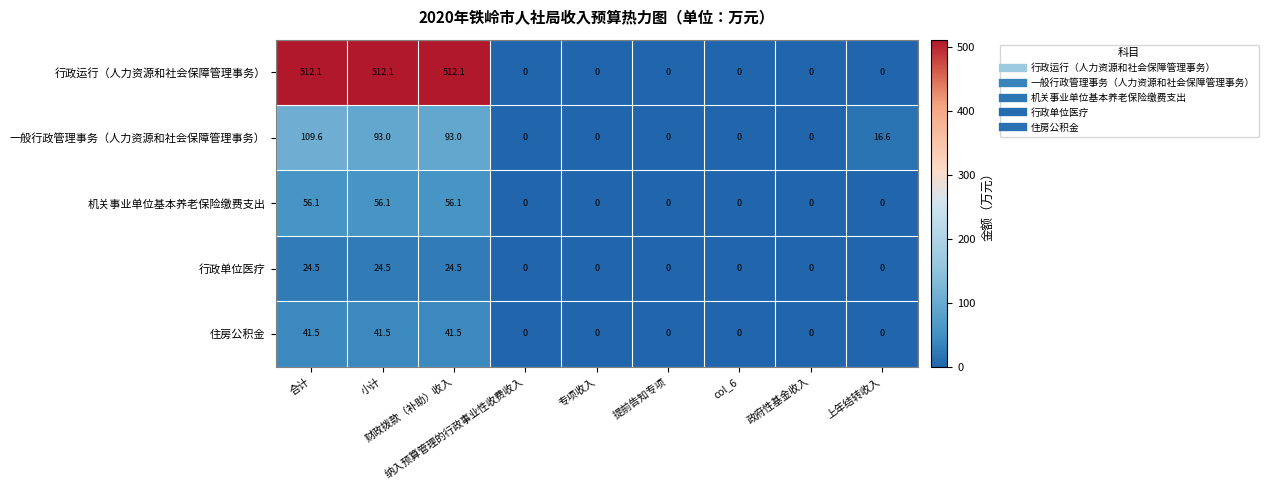

At how many categories does at least one series exceed 28?

3